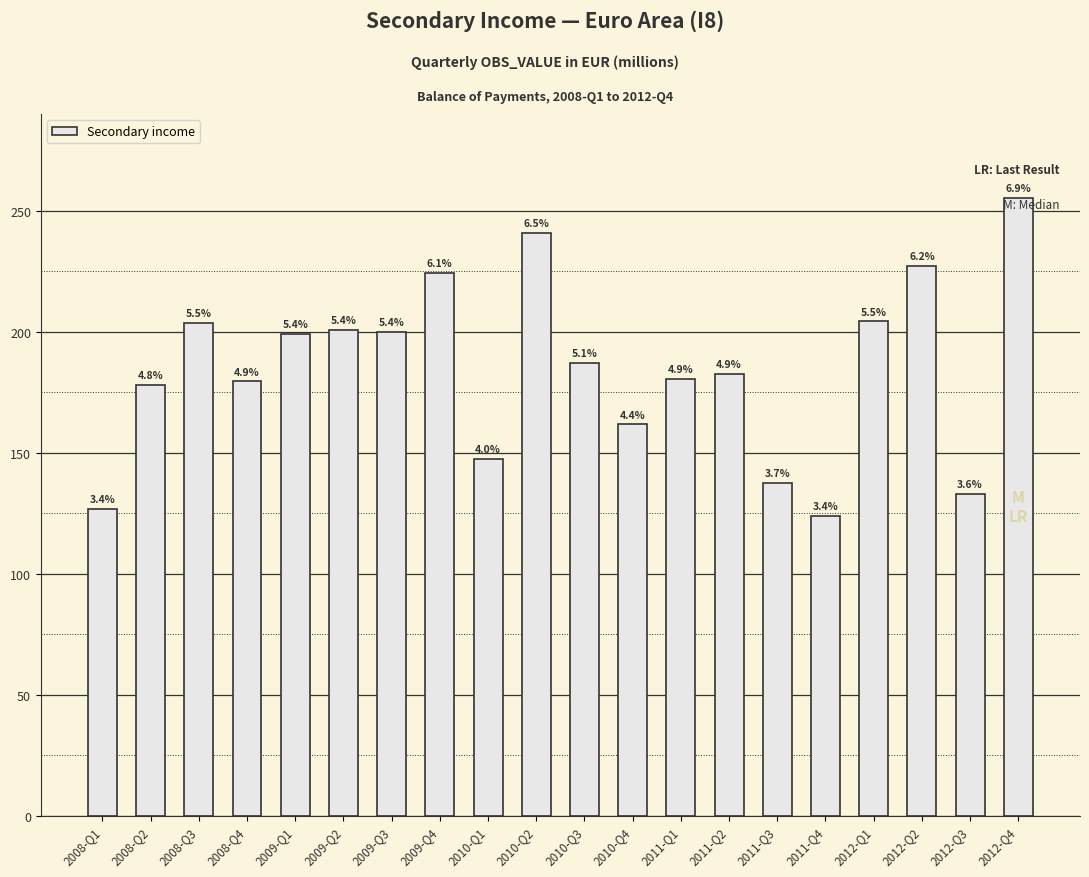

Which label corresponds to the largest value in the chart?

2012-Q4